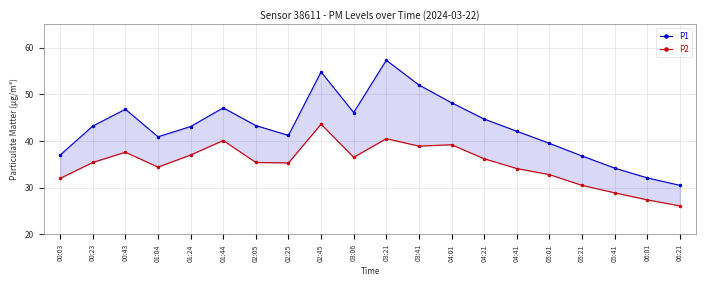

At 01:24, list the series in order from smallest to largest.

P2, P1